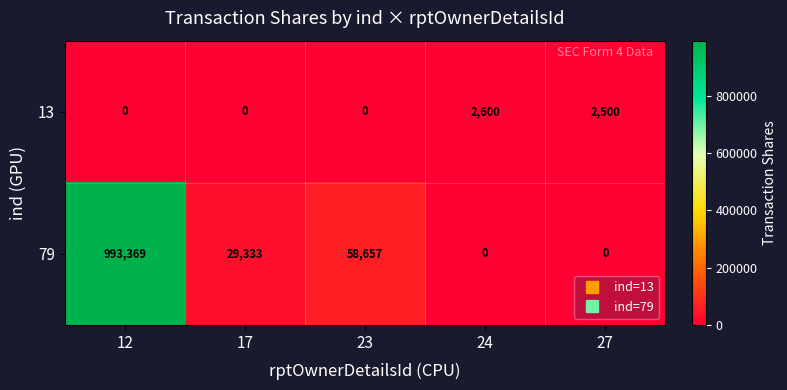

What is the maximum value for 13?

2600